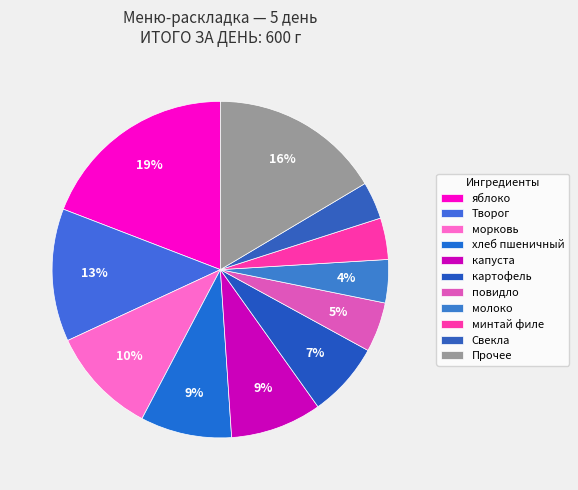

How many slices are in this pie chart?

11